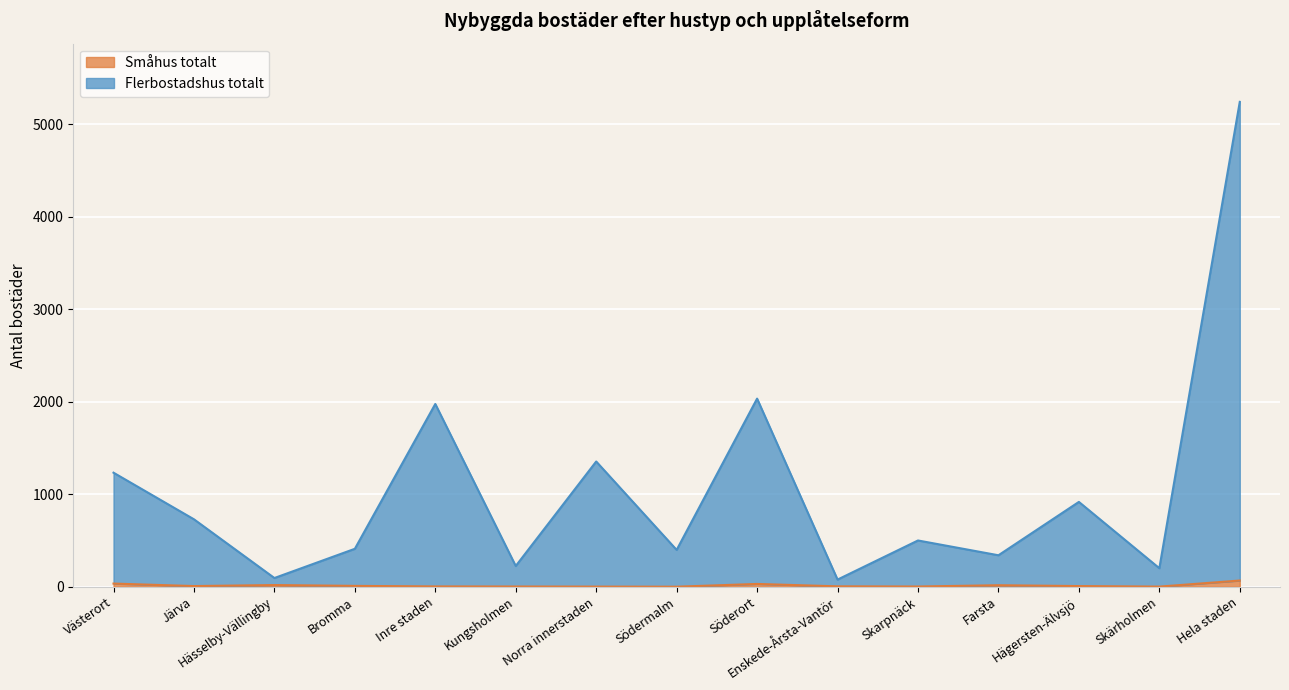

Reading right to left, what are all the values shown in this chart?

Småhus totalt: Hela staden=67	Skärholmen=1	Hägersten-Älvsjö=7	Farsta=16	Skarpnäck=2	Enskede-Årsta-Vantör=4	Söderort=30	Södermalm=0	Norra innerstaden=1	Kungsholmen=2	Inre staden=3	Bromma=9	Hässelby-Vällingby=18	Järva=7	Västerort=34
Flerbostadshus totalt: Hela staden=5243	Skärholmen=200	Hägersten-Älvsjö=917	Farsta=340	Skarpnäck=500	Enskede-Årsta-Vantör=77	Söderort=2034	Södermalm=398	Norra innerstaden=1354	Kungsholmen=224	Inre staden=1976	Bromma=410	Hässelby-Vällingby=94	Järva=729	Västerort=1233